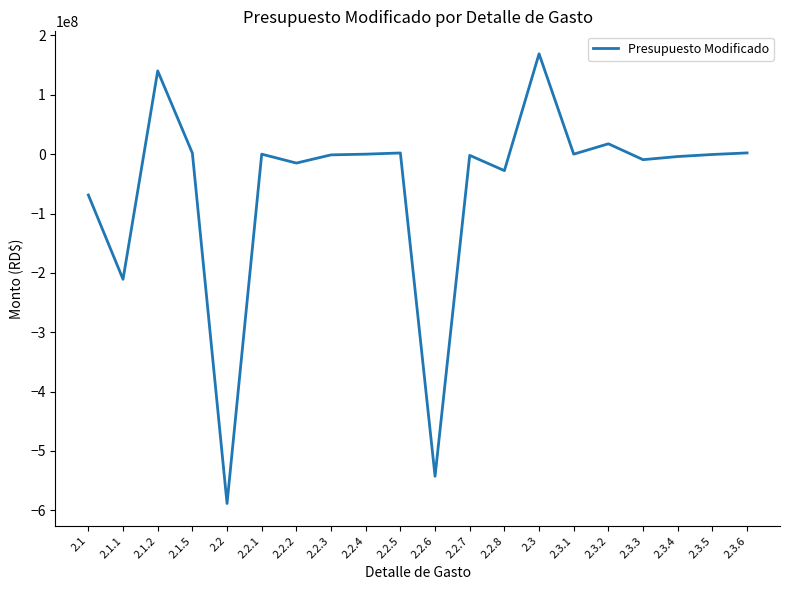

What is the smallest value displayed?

-588636192